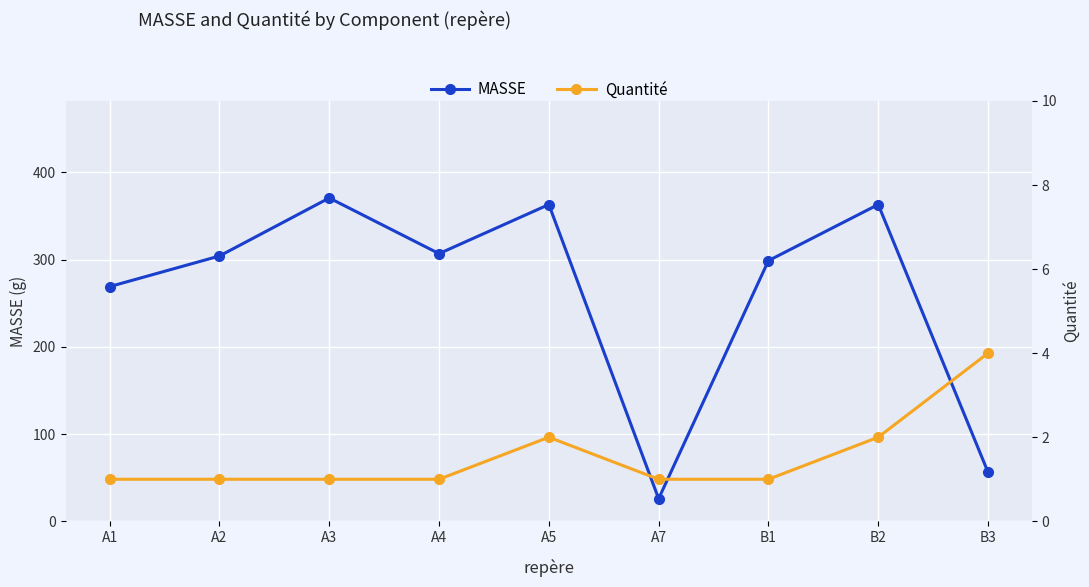

What position from the right is A5?

5